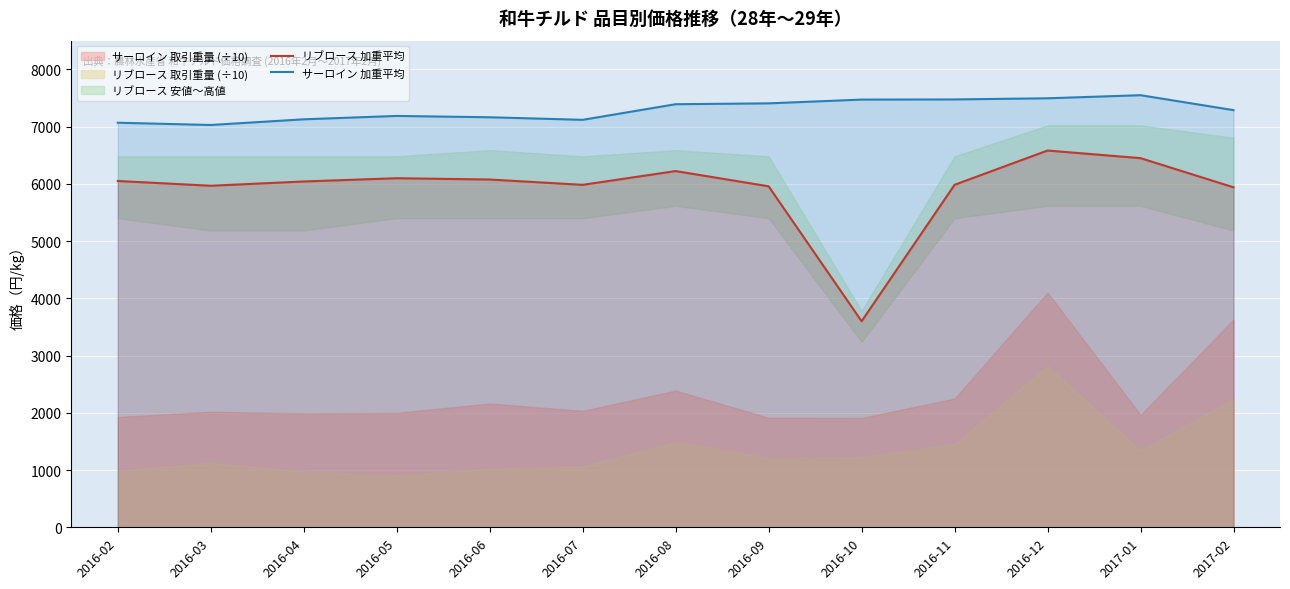

How many lines are shown in the chart?

2